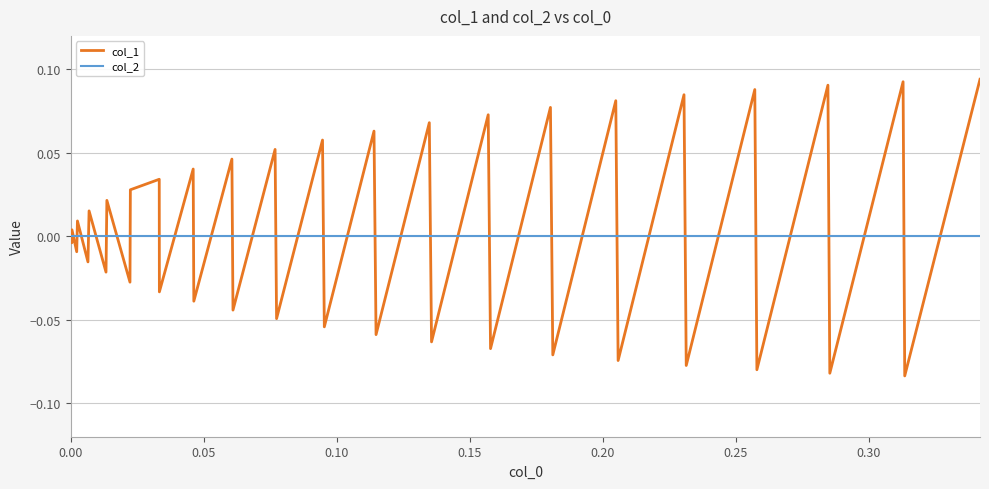

Does the chart have visible grid lines?

Yes